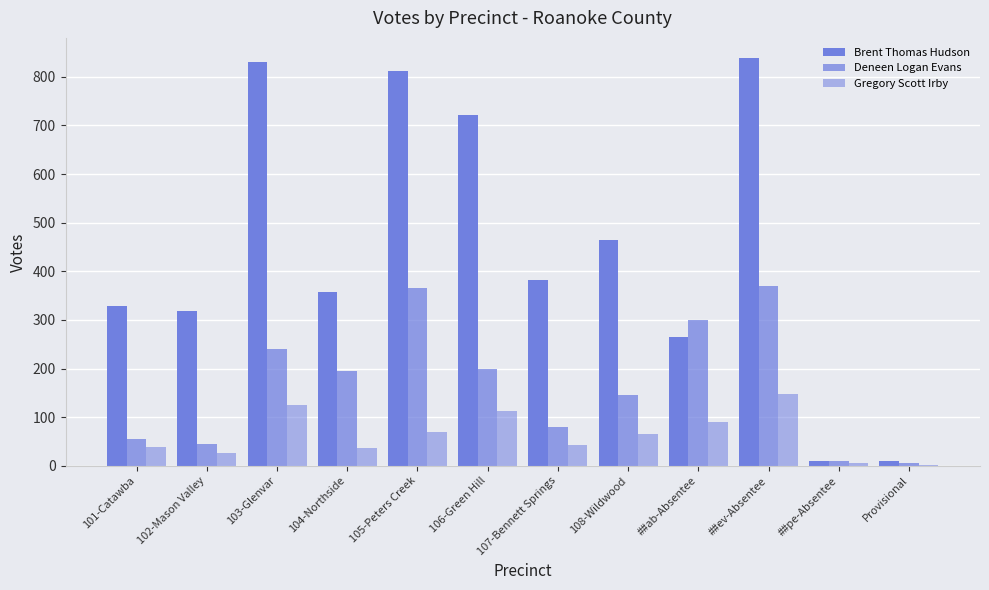

What is the average value of the Gregory Scott Irby series?

64